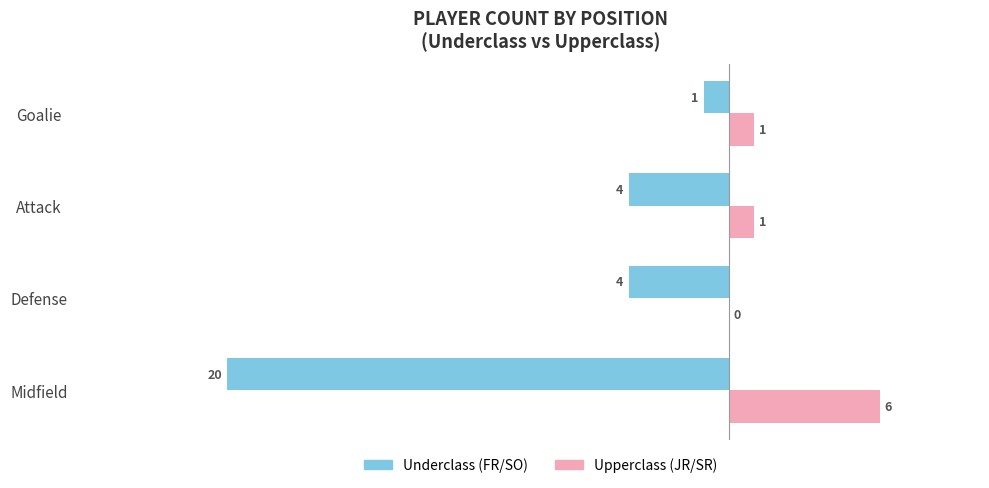

What is the total value across all series at Midfield?

-14